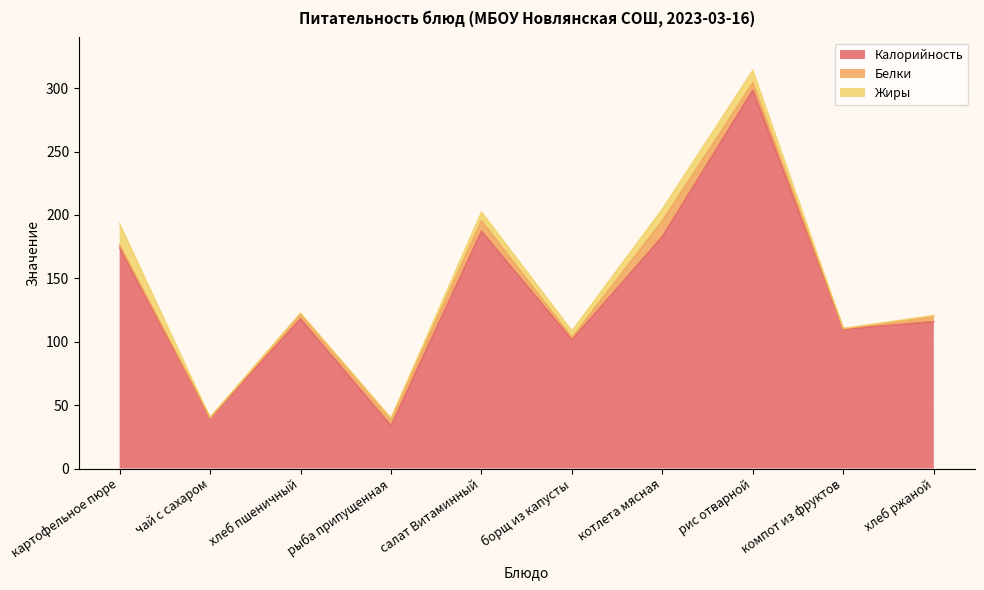

What is the difference between the Жиры values at картофельное пюре and компот из фруктов?

16.5